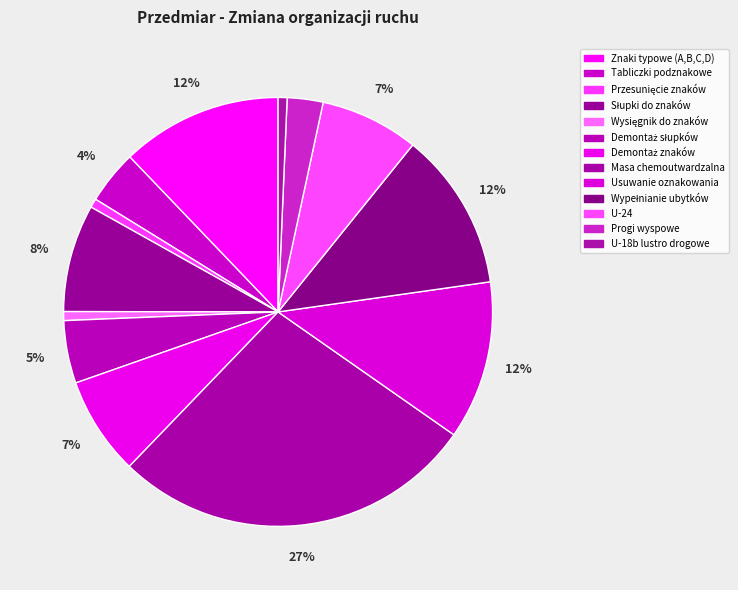

How many segments does this pie chart have?

13